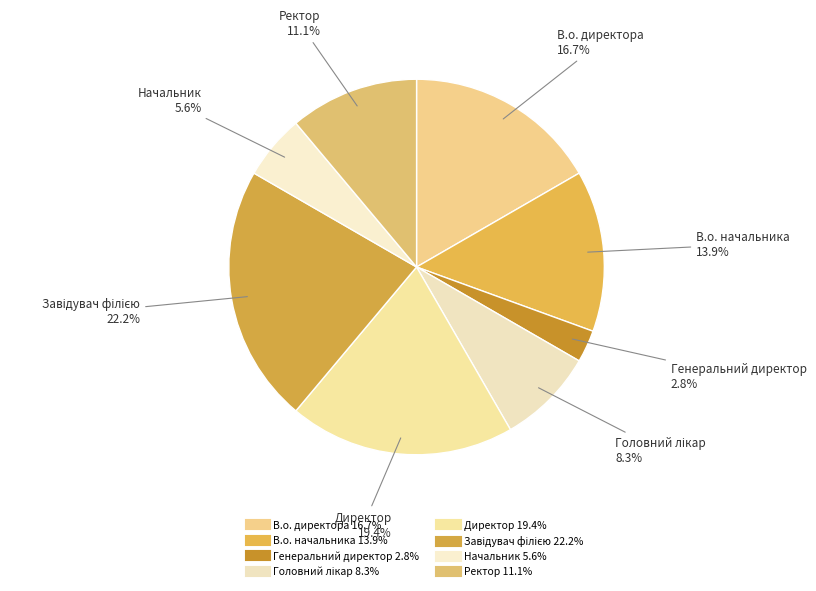

What percentage is NOT represented by Головний лікар?

91.7%